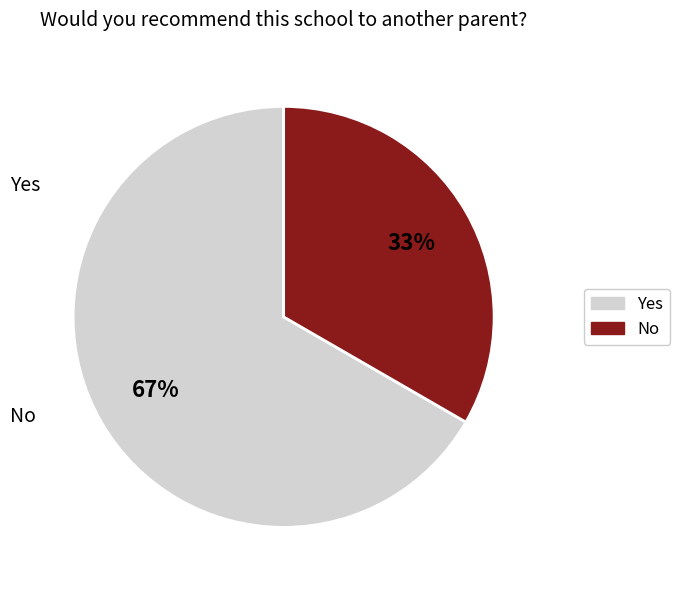

To the nearest percent, what is the combined percentage of Yes and No?

100%